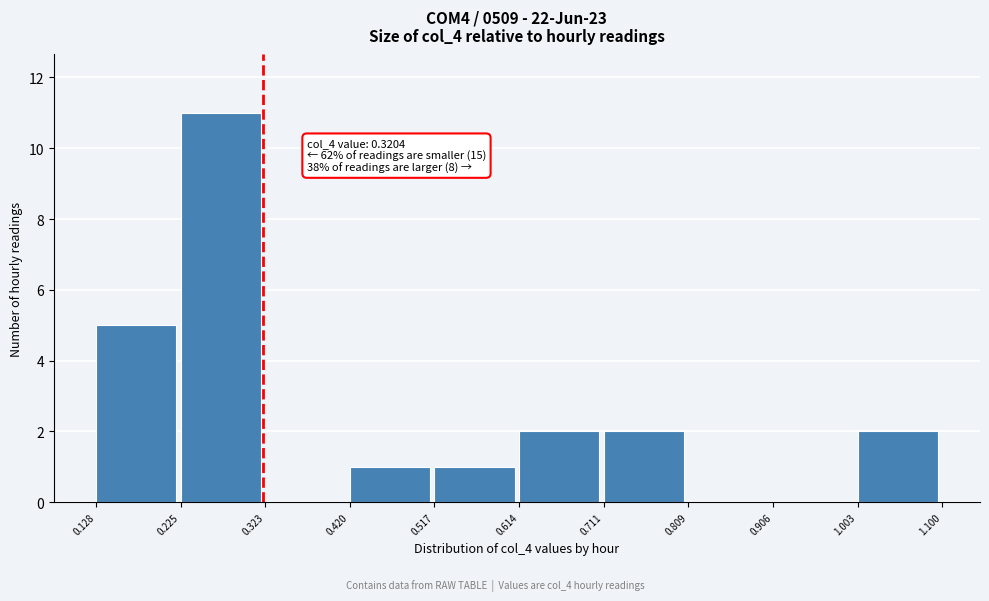

Over which range of the x-axis is the bar tallest?

0.225 to 0.323